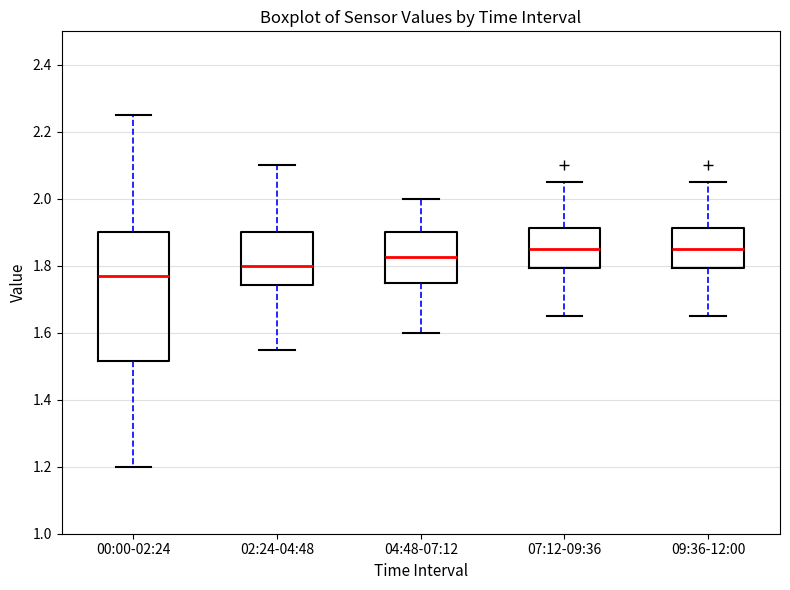

Which box has the lowest median line?

00:00-02:24